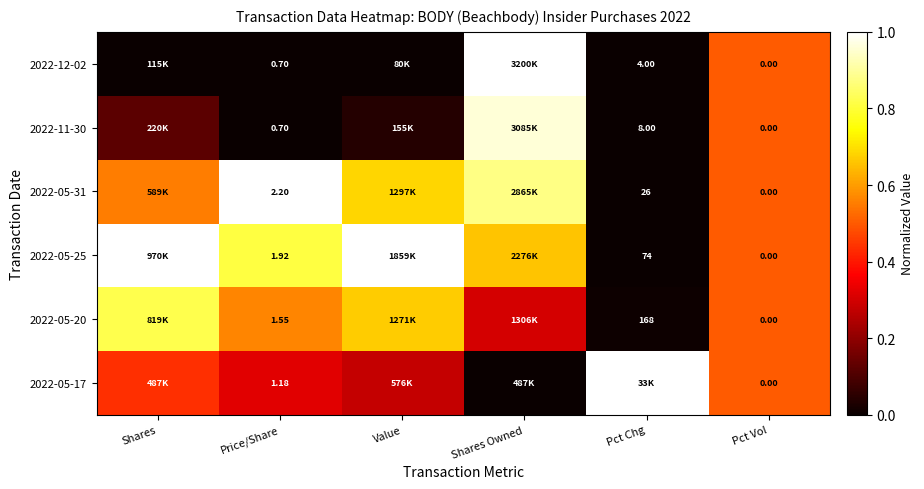

Is the value of 2022-11-30 at Pct Vol greater than the value of 2022-05-25 at Pct Chg?

No